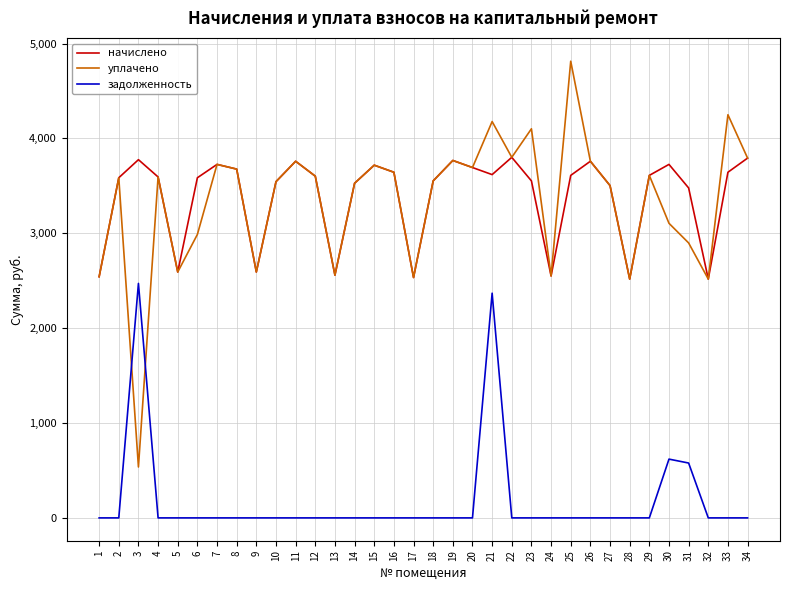

How many lines are shown in the chart?

3